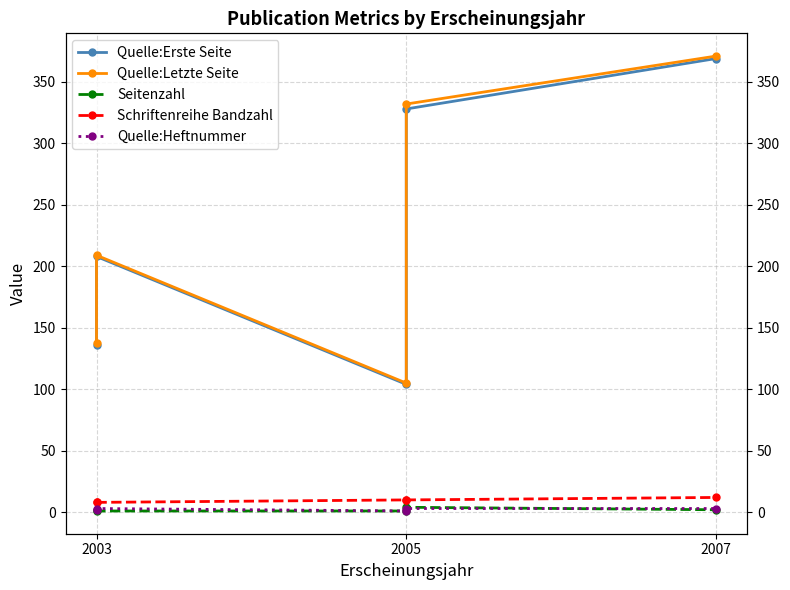

How many lines are shown in the chart?

5